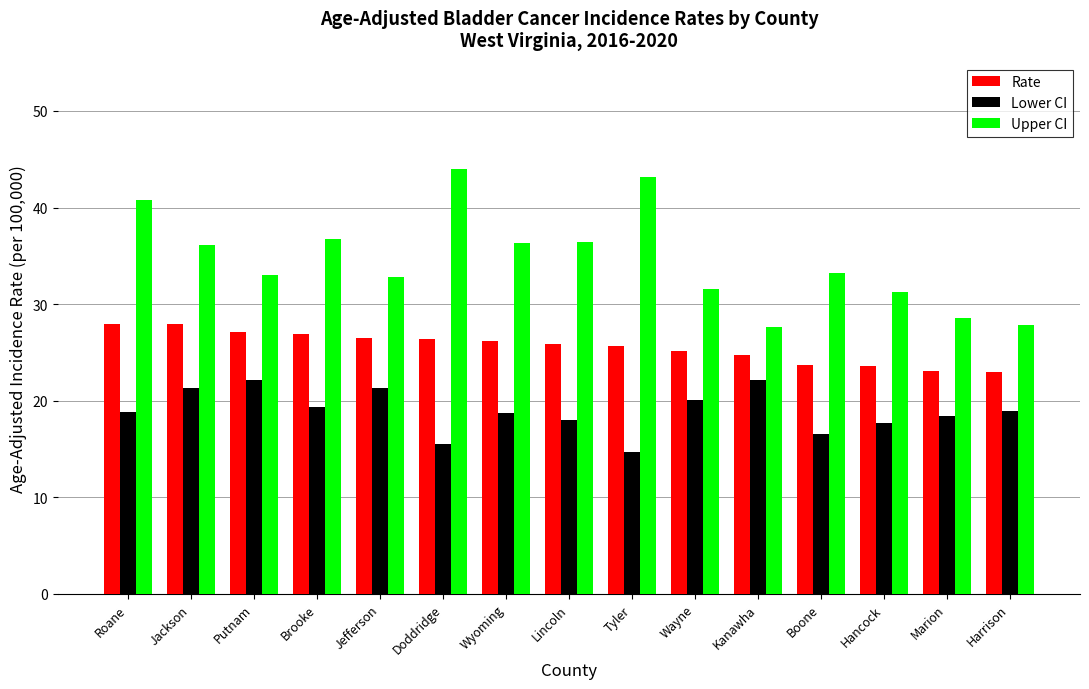

Rank the series by their maximum value, from highest to lowest.

Upper CI, Rate, Lower CI